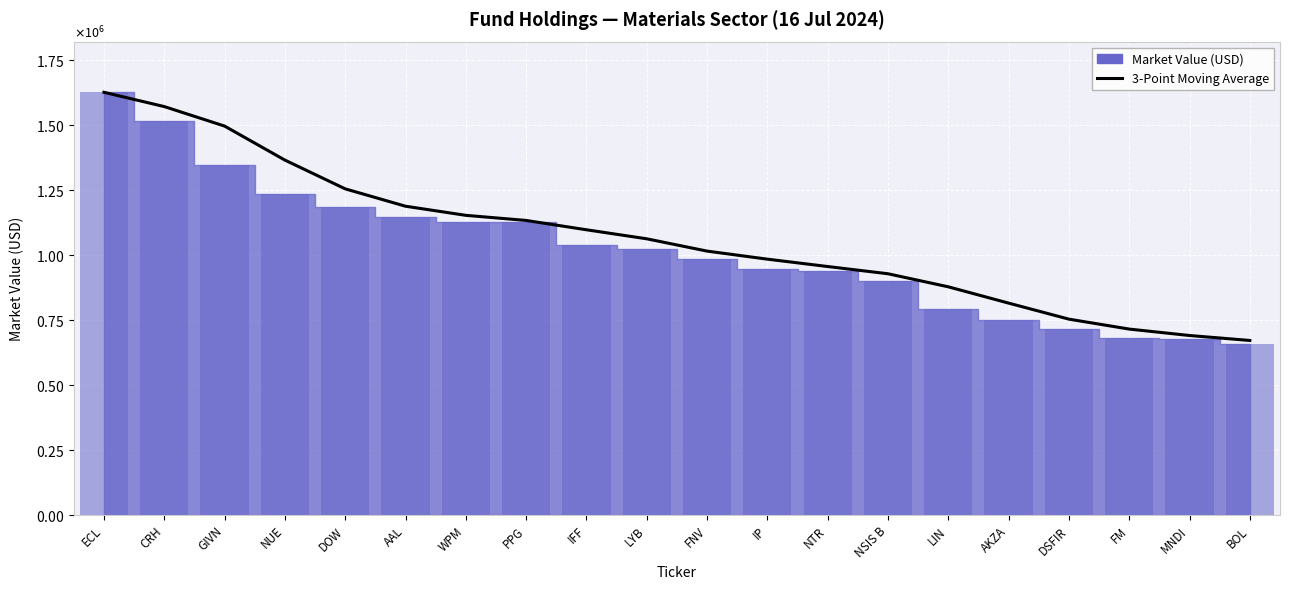

What is the greatest value displayed?

1627080.8